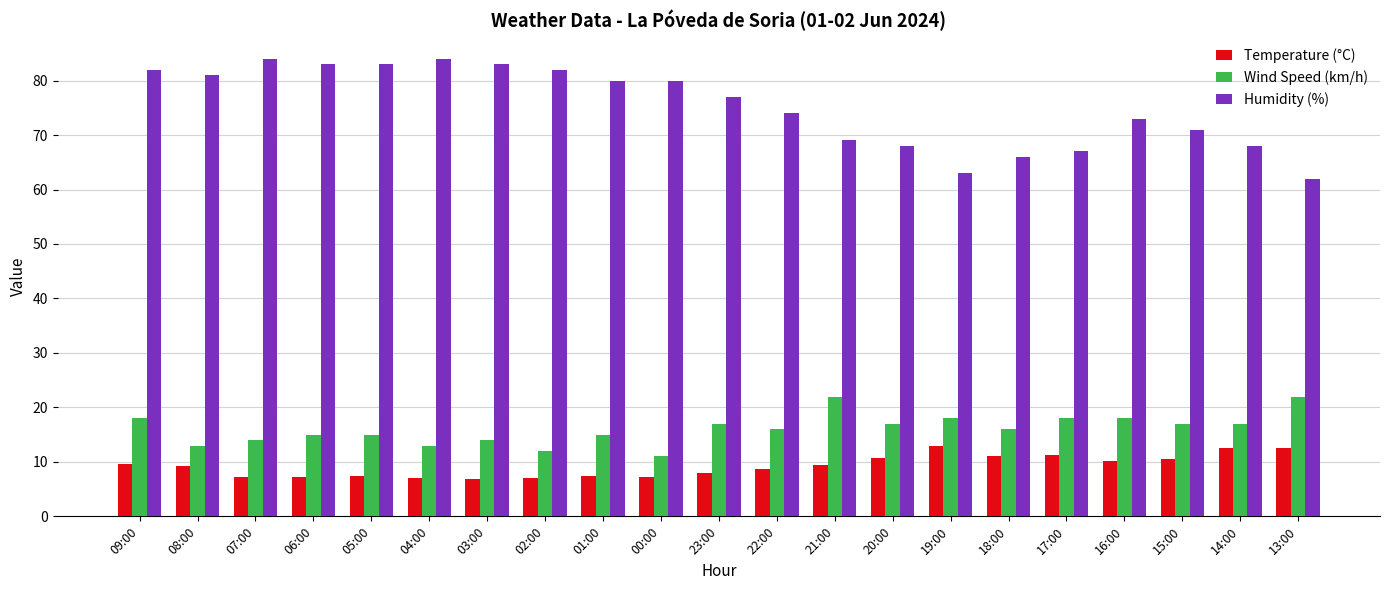

What is the label of the 2nd bar from the left?

08:00